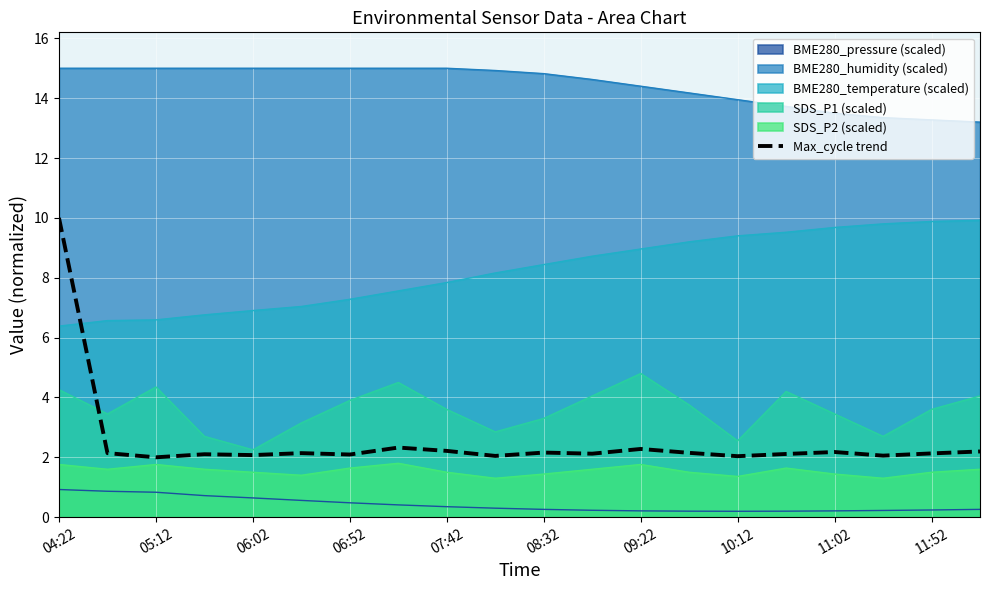

The chart shows a value of 0.8 at 11. True or false?

False